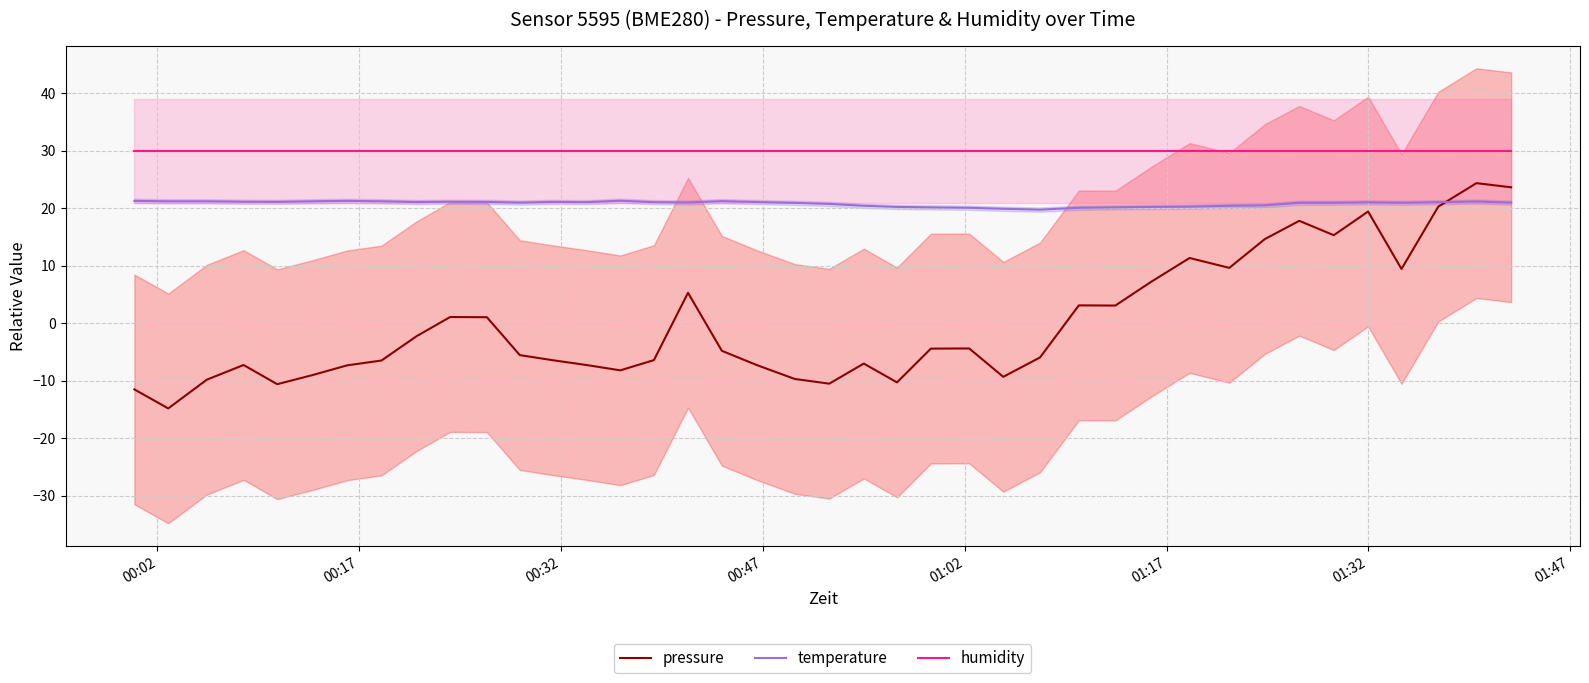

True or false: pressure and humidity cross at least once.

False